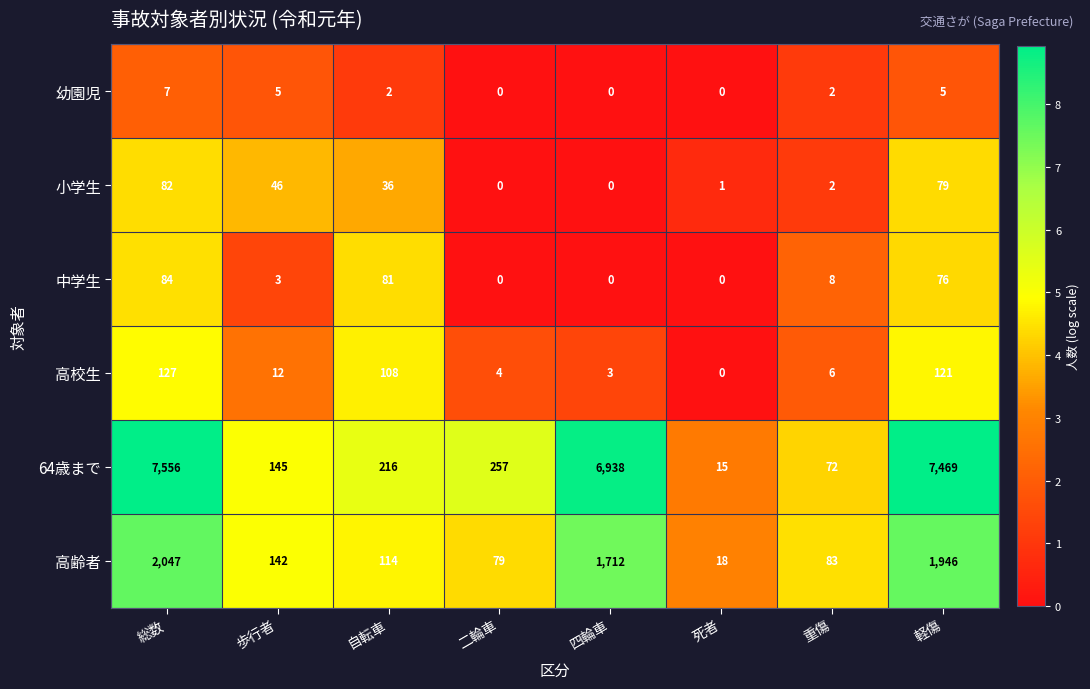

Which series has the largest total across all categories?

64歳まで